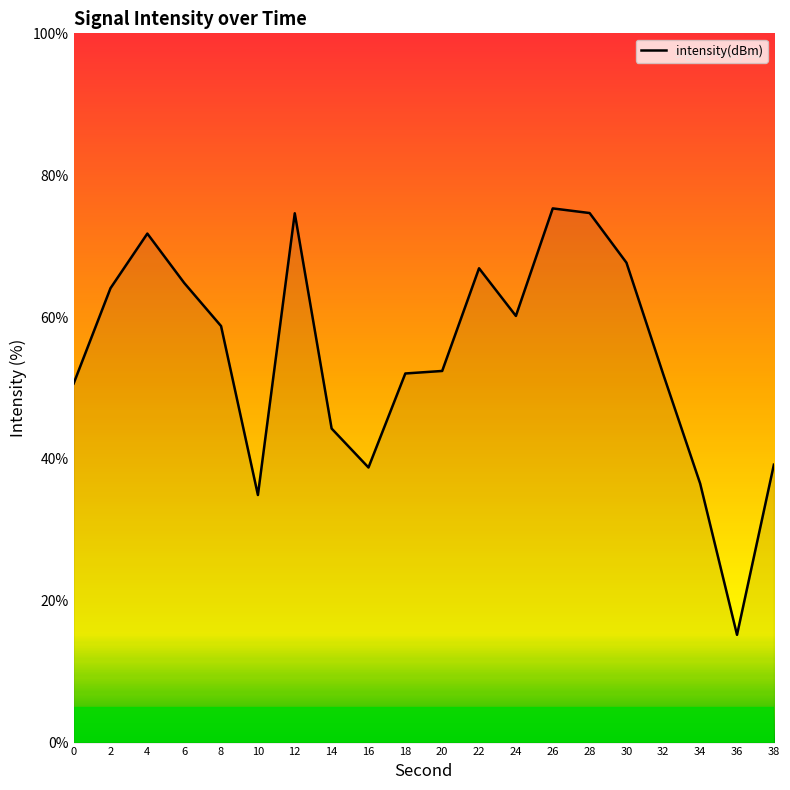

What is the difference between the second highest and minimum values?

59.5